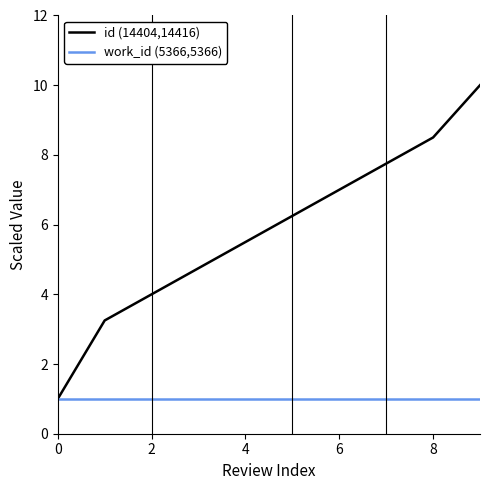

What is the lowest value of the work_id (5366,5366) series?

1.0